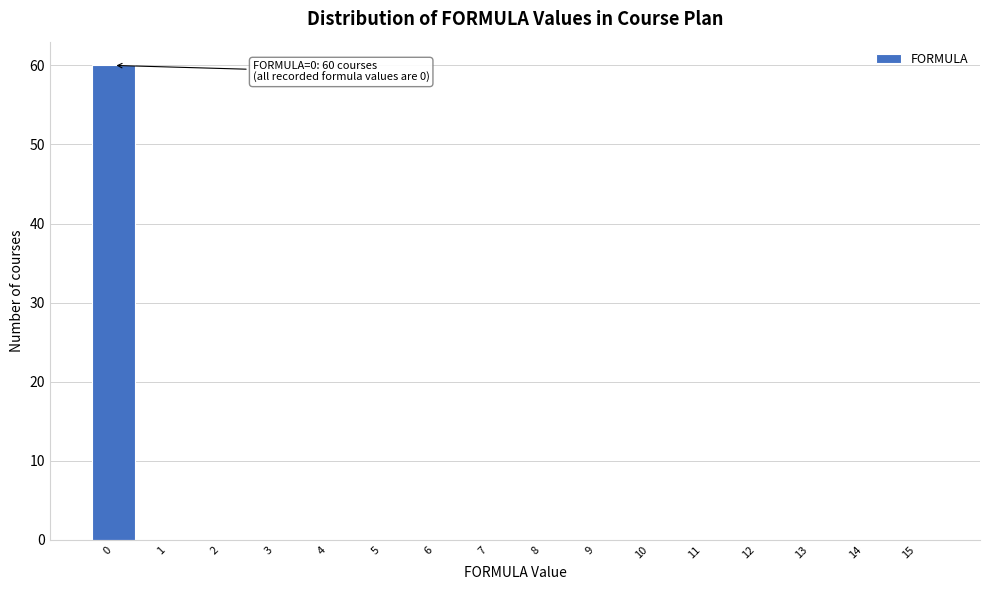

Reading left to right, transcribe all the data shown in this chart.

0=60	1=0	2=0	3=0	4=0	5=0	6=0	7=0	8=0	9=0	10=0	11=0	12=0	13=0	14=0	15=0